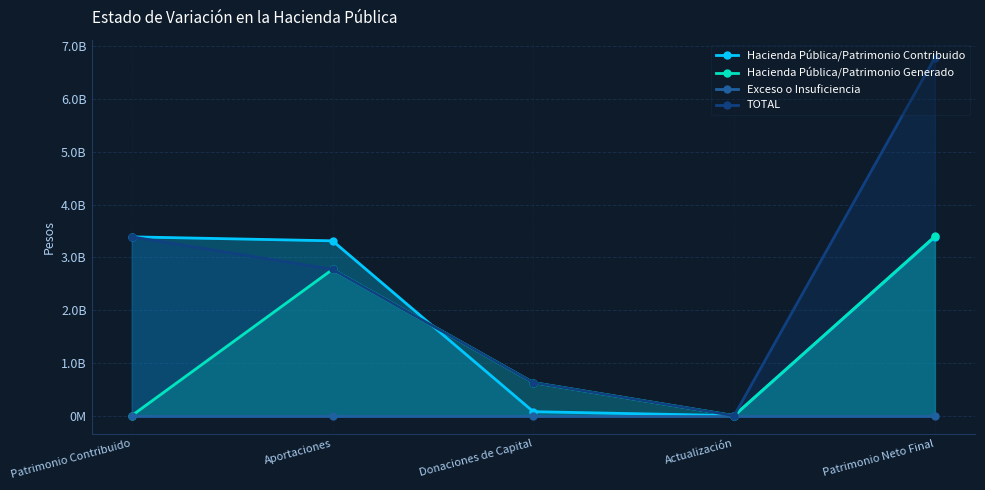

What are all the series names shown in the legend?

Hacienda Pública/Patrimonio Contribuido, Hacienda Pública/Patrimonio Generado, Exceso o Insuficiencia, TOTAL